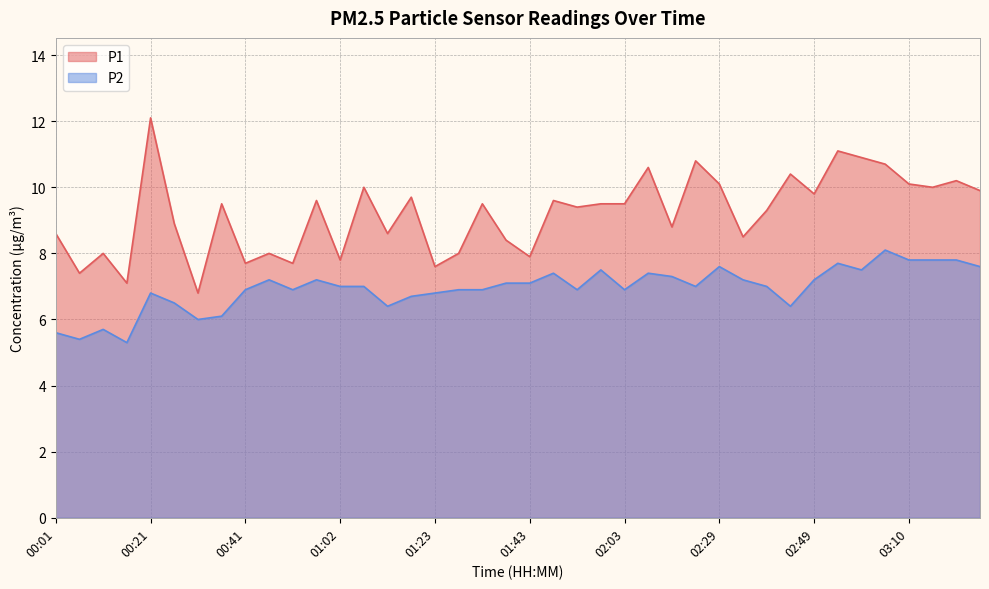

At which category does P1 reach its first local peak?

00:11